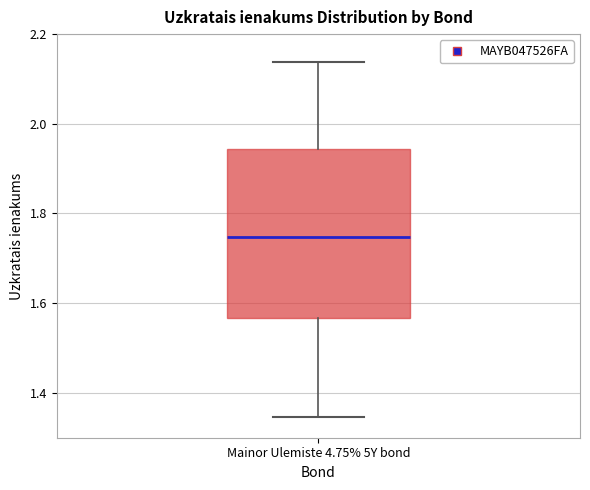

Read this box plot against the y-axis: the position of the median line, the range covered by the box, and the ends of both whiskers. The values are not printed on the chart, so give them approximately, as read against the axis.

median 1.74, box 1.56 to 1.94, whiskers 1.34 to 2.14